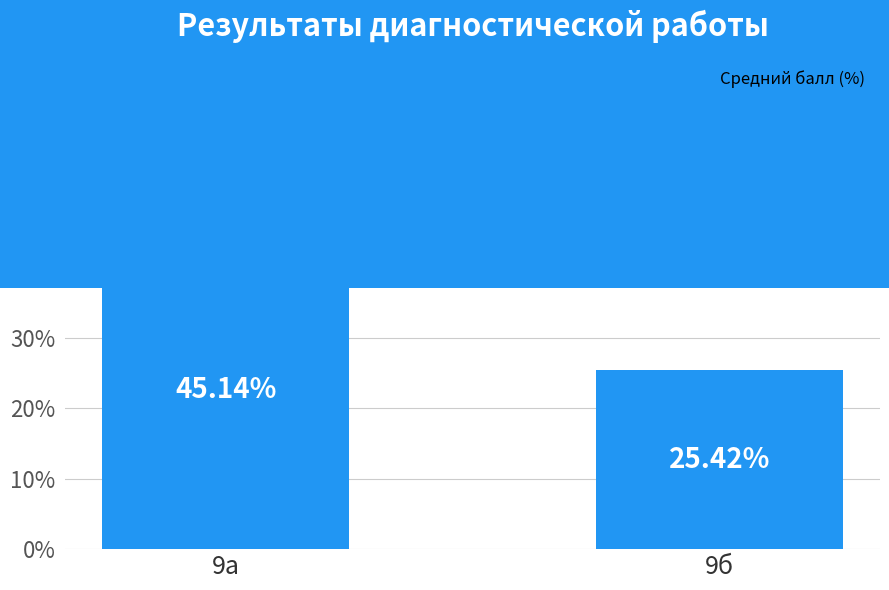

Which category has the lowest value across all series?

9б